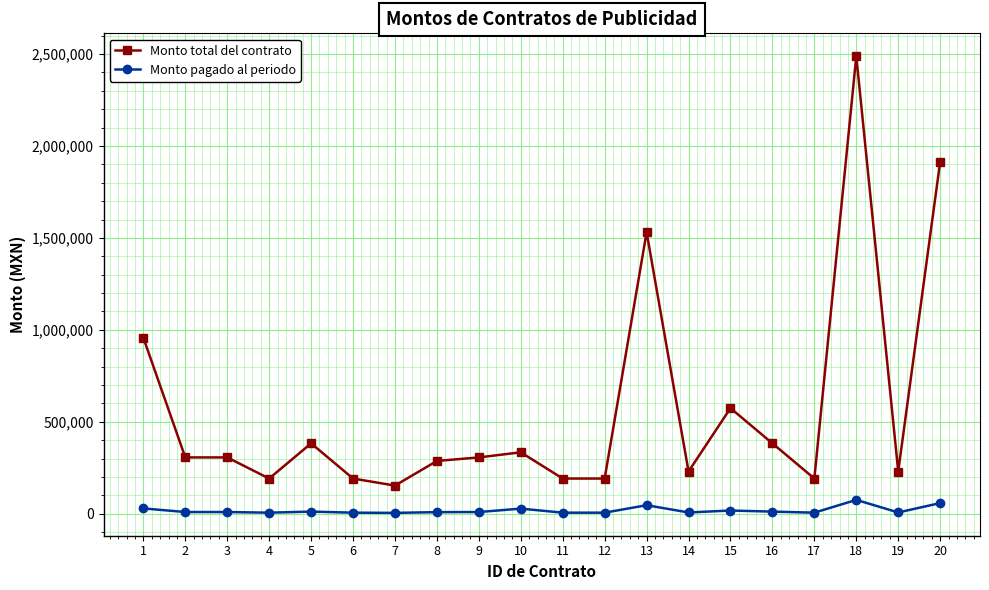

At 19, list the series in order from smallest to largest.

Monto pagado al periodo, Monto total del contrato